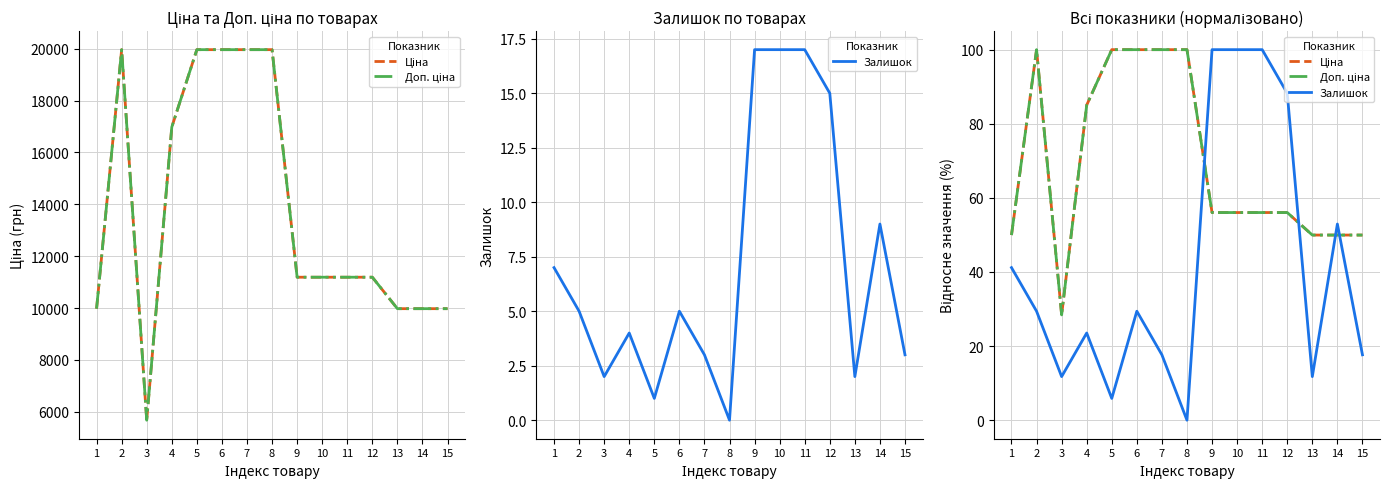

Which category has the highest value in the Доп. ціна series?

2